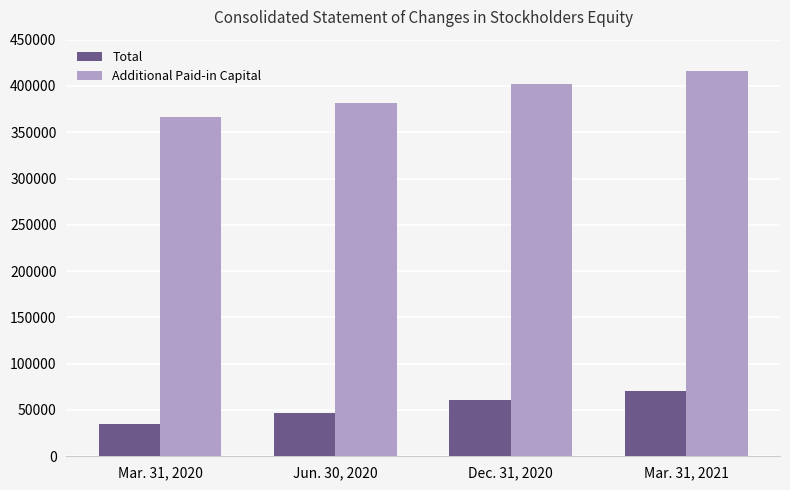

Where is Additional Paid-in Capital nearest to the value 391095?

Jun. 30, 2020